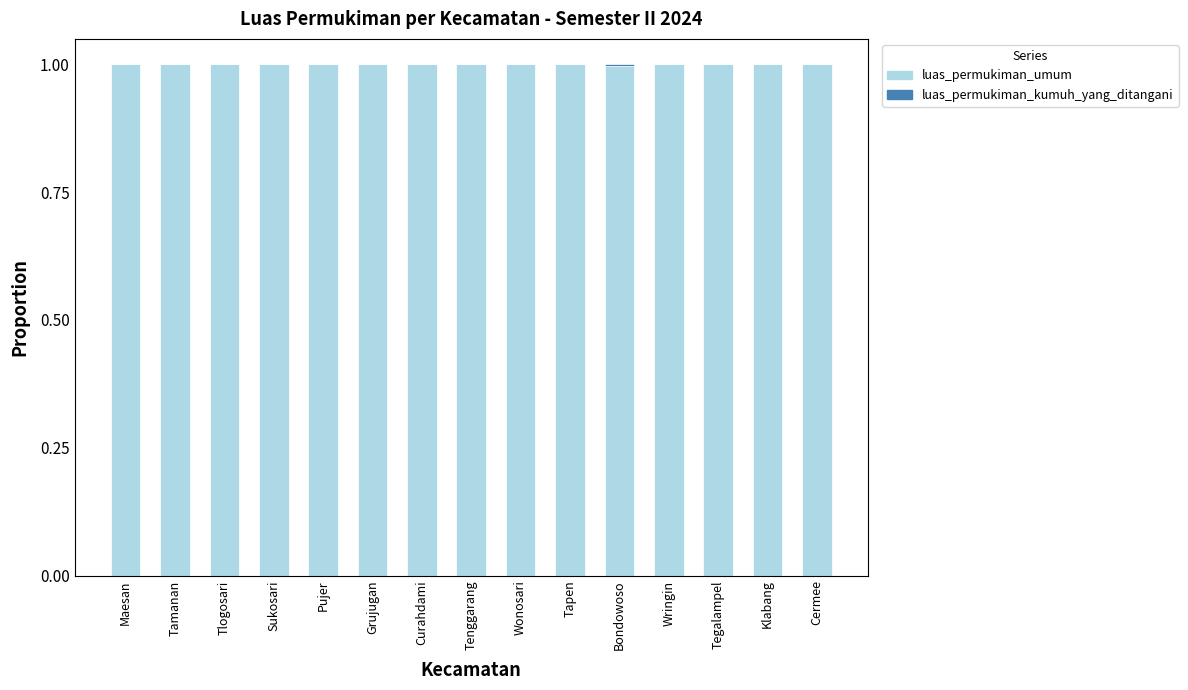

The value of luas_permukiman_umum at Cermee is 0.3. True or false?

False